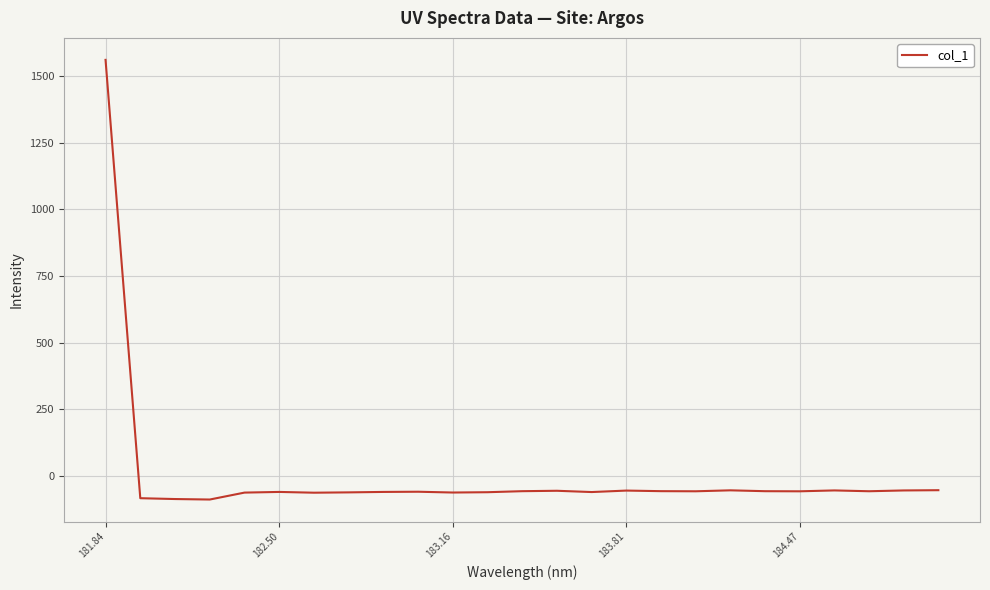

What is the minimum value shown in the chart?

-88.3